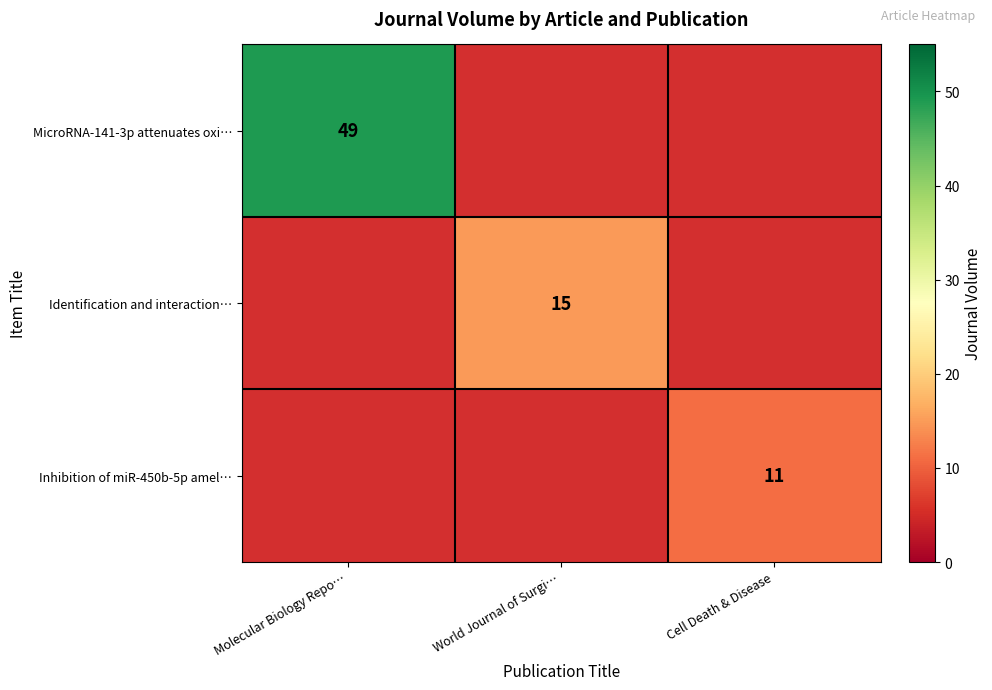

Is it true that MicroRNA-141-3p attenuates oxi… equals 49 at Molecular Biology Repo…?

True